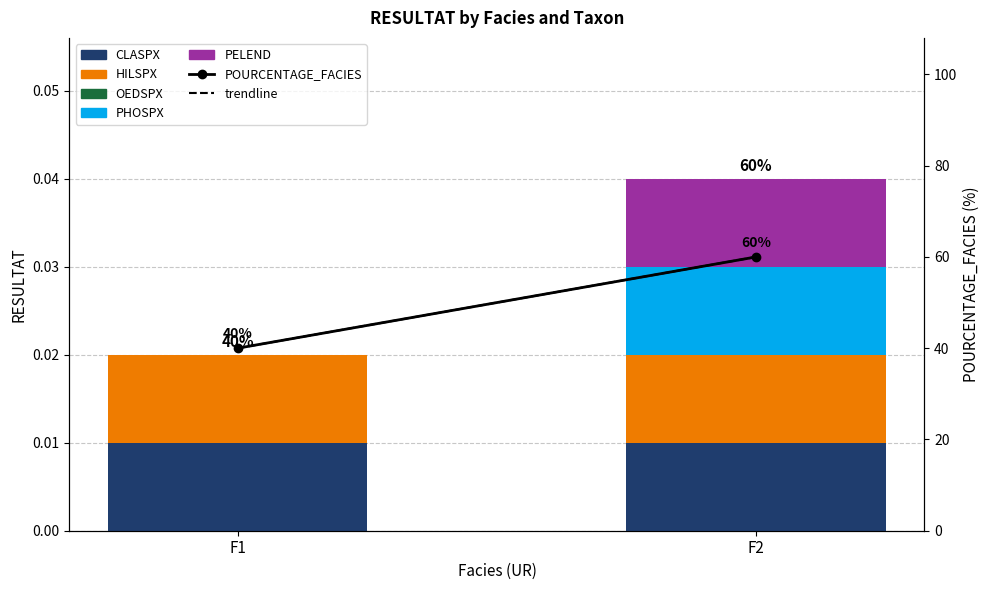

Count the number of data series in this chart.

6